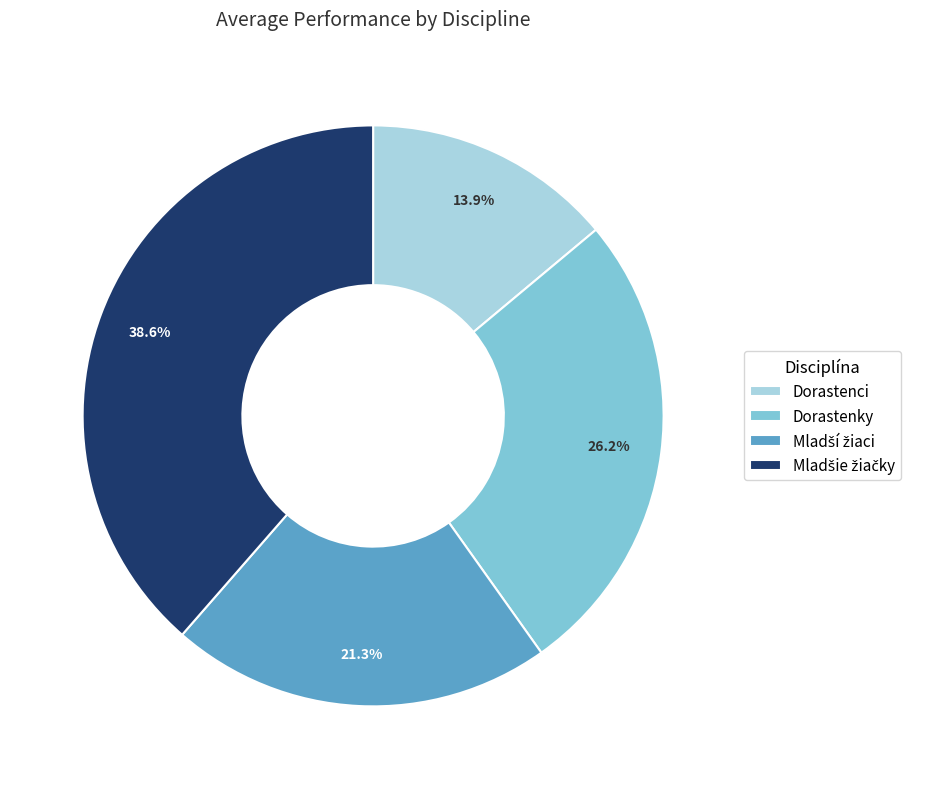

To the nearest percent, what is the average slice percentage?

25%